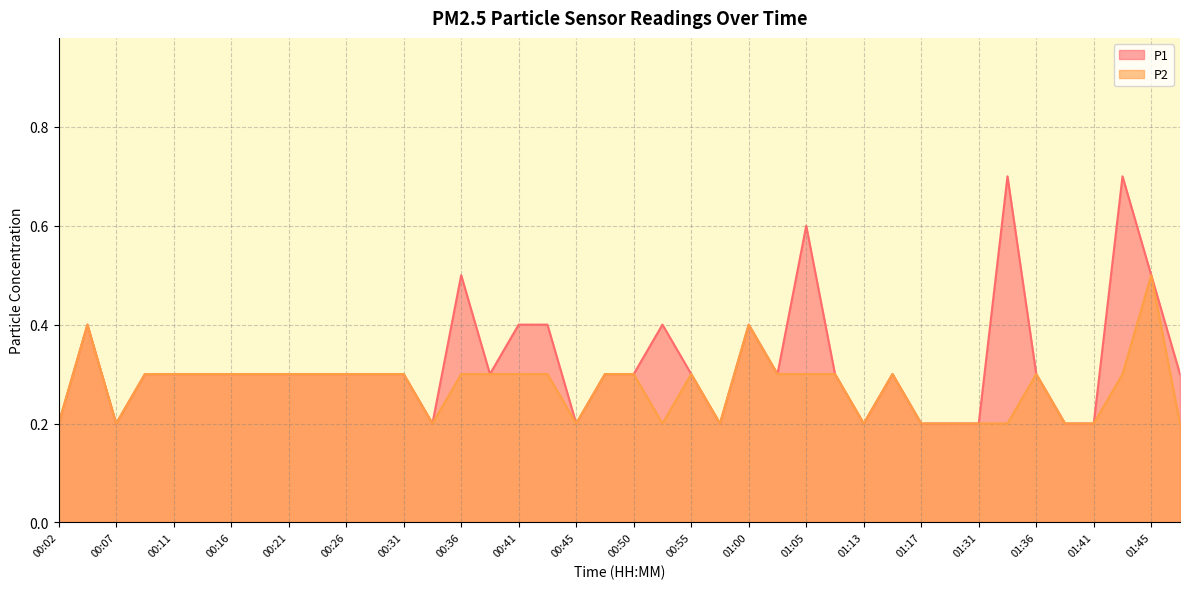

Where is the first local minimum for P2?

00:07